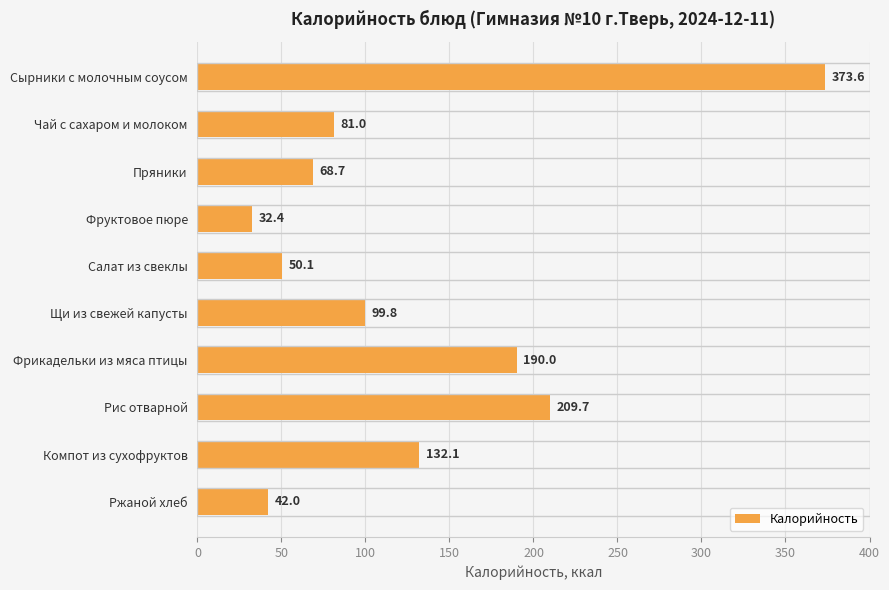

What is the average value?

127.9